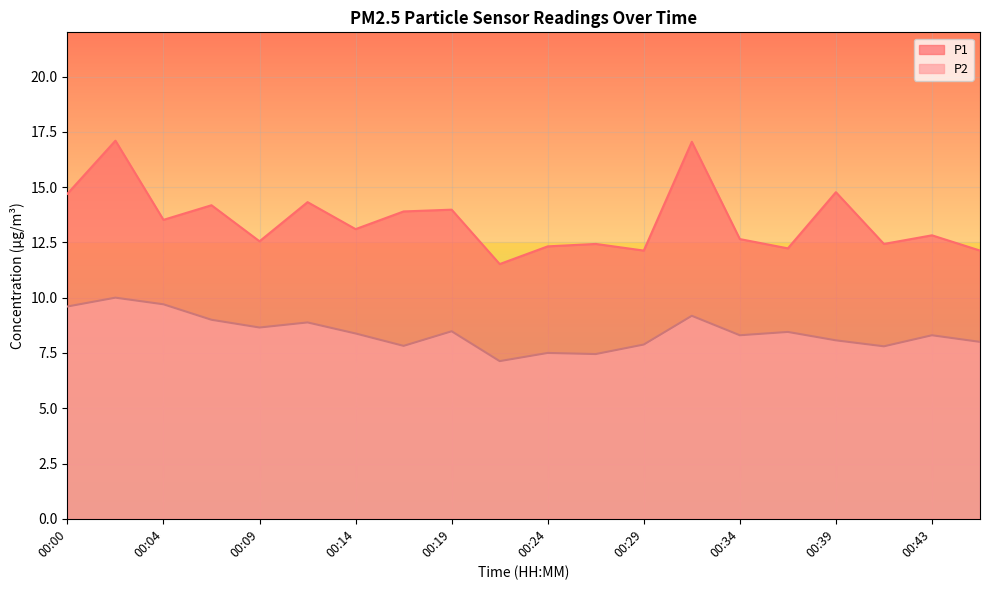

What is the maximum value for P1?

17.1